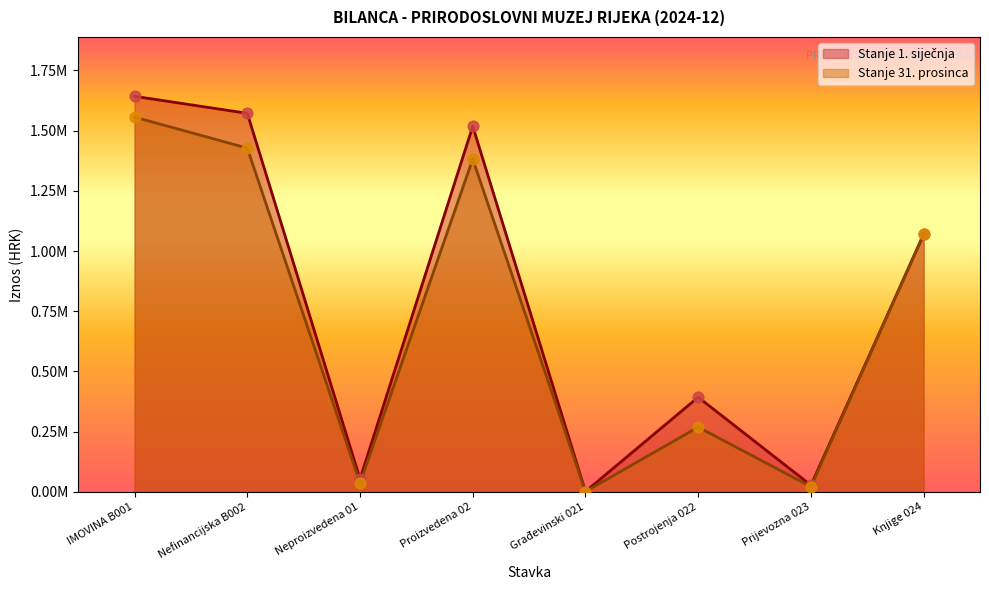

Which series contains the highest Y value?

Stanje 1. siječnja